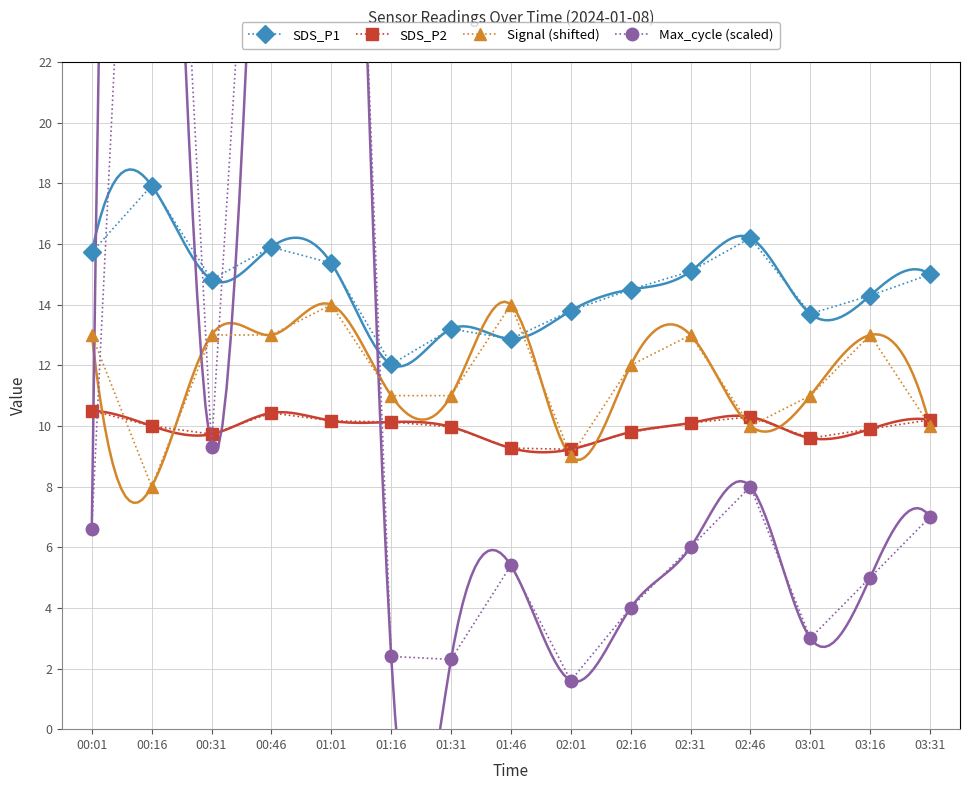

Which series has the largest total across all categories?

SDS_P1